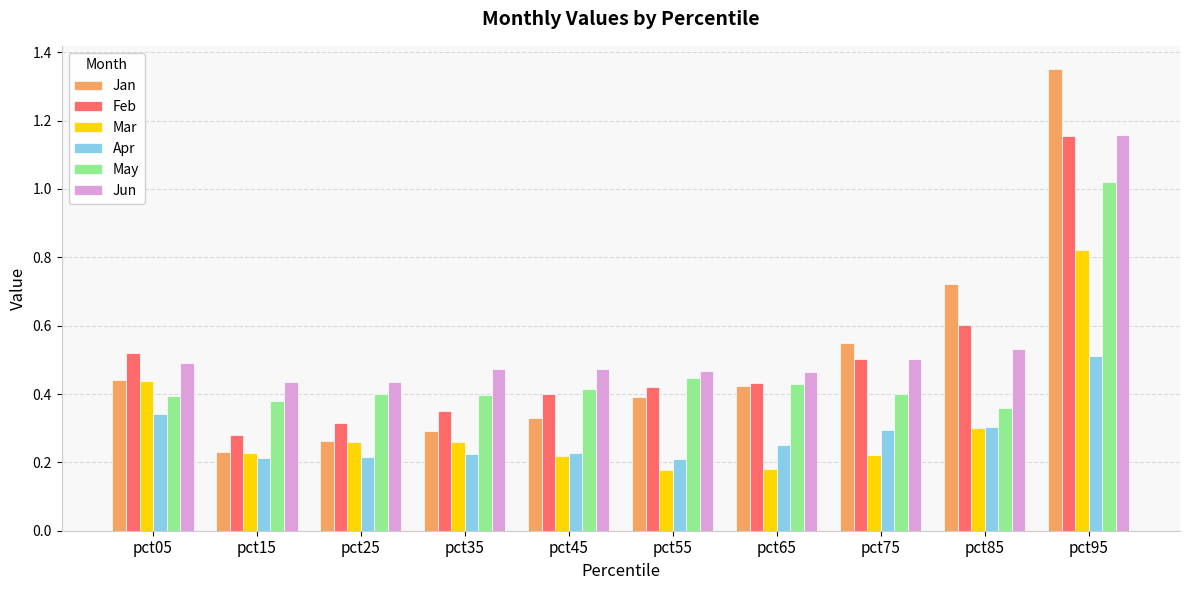

The Jan series shows 0.4 at pct15. True or false?

False